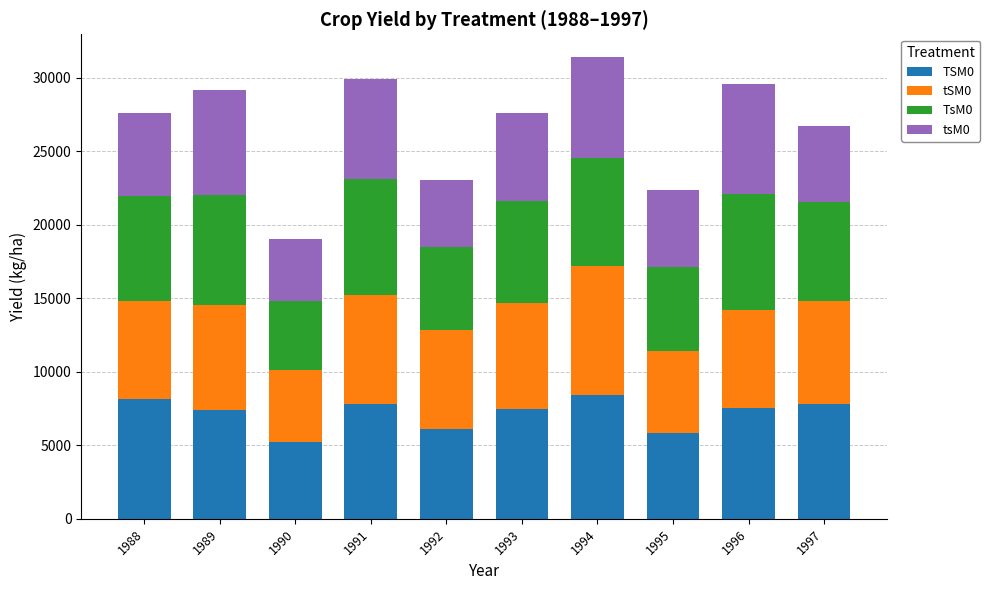

Is it true that TSM0 equals 12997 at 1993?

False